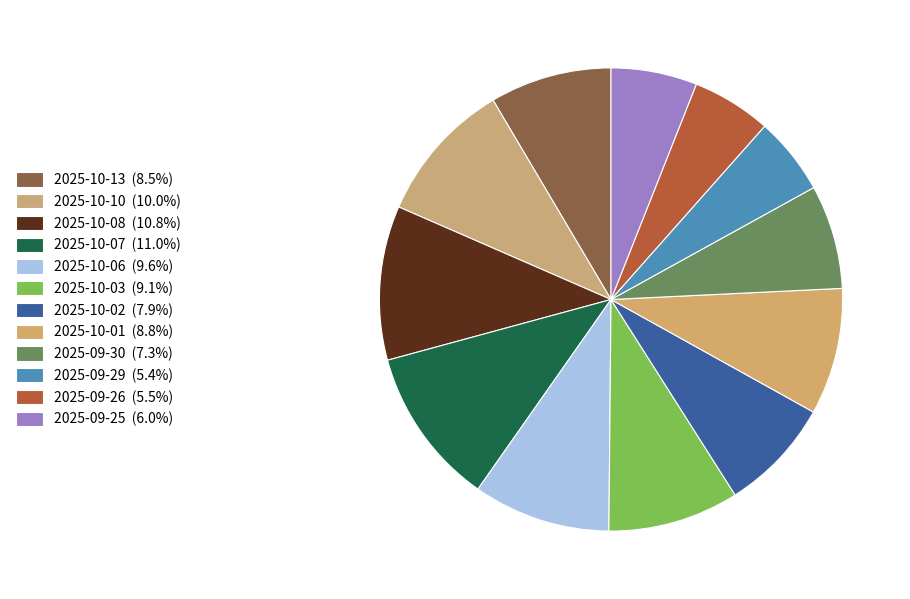

To the nearest percent, what is the difference between the largest and smallest slice percentages?

6%